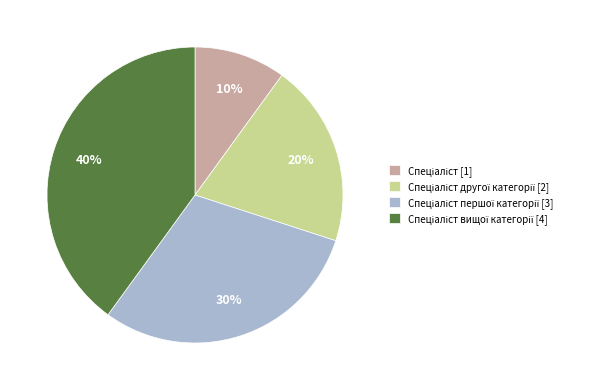

Does any single category account for the majority?

No